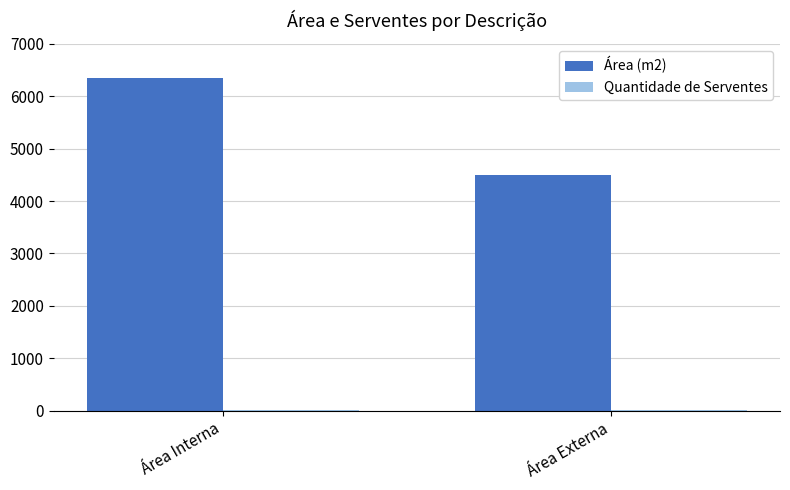

What is the greatest value displayed?

6350